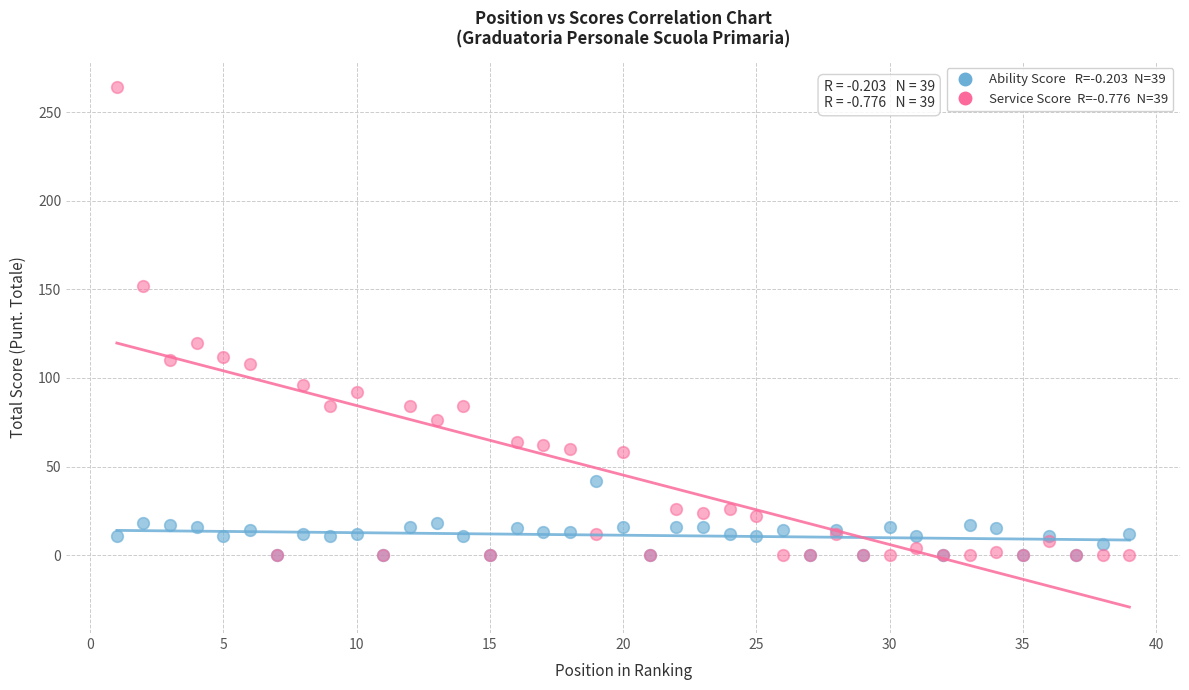

Across all series, what Y value is closest to 132?

120